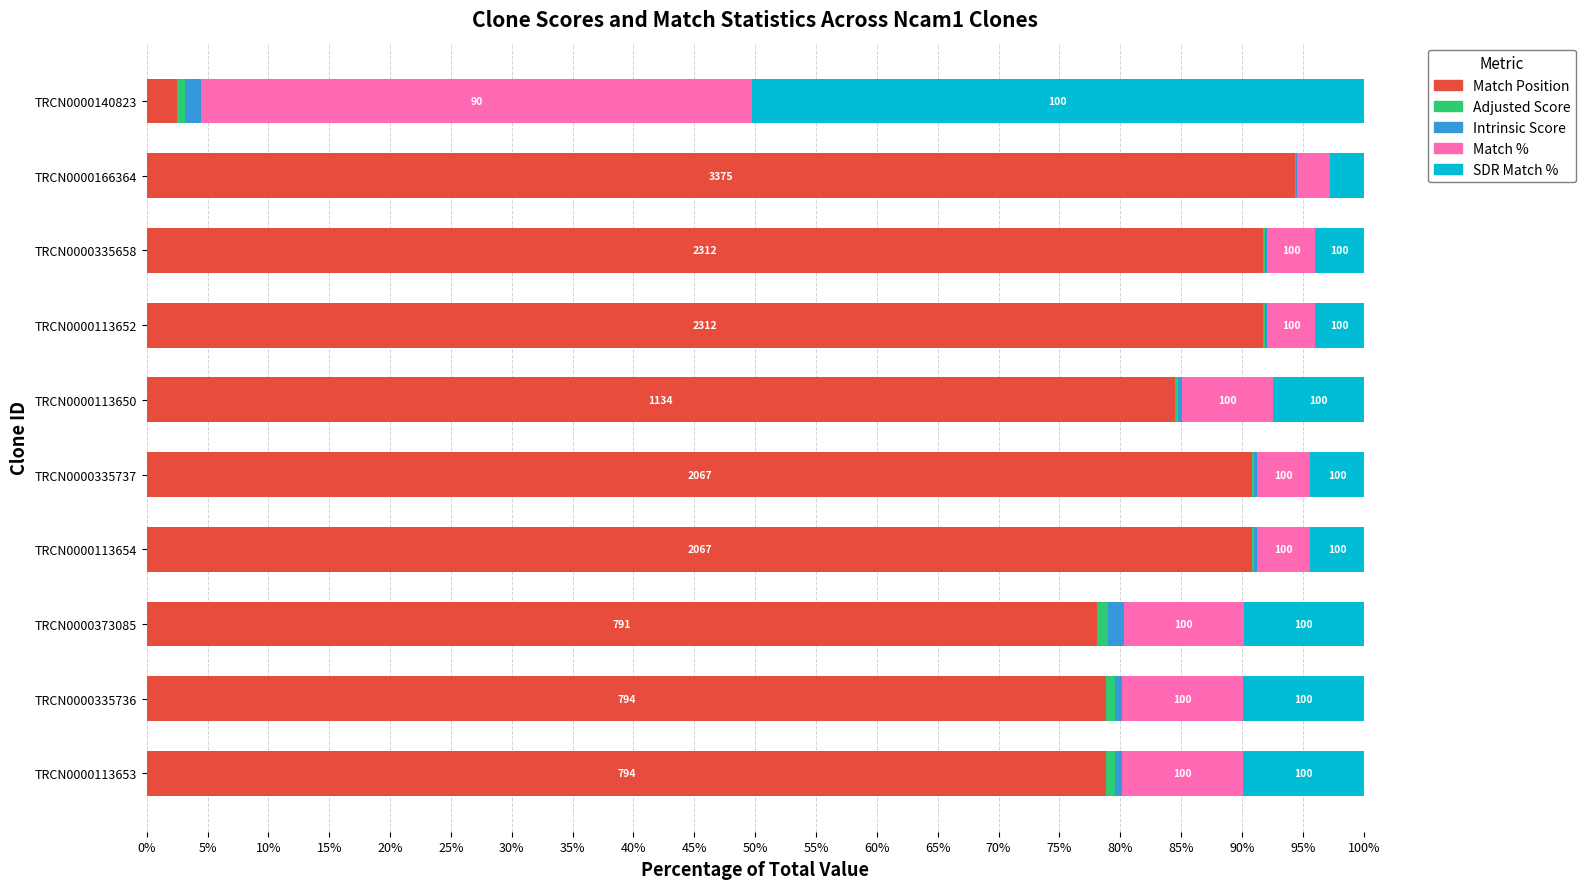

Which series has the largest range (max minus min)?

Match Position